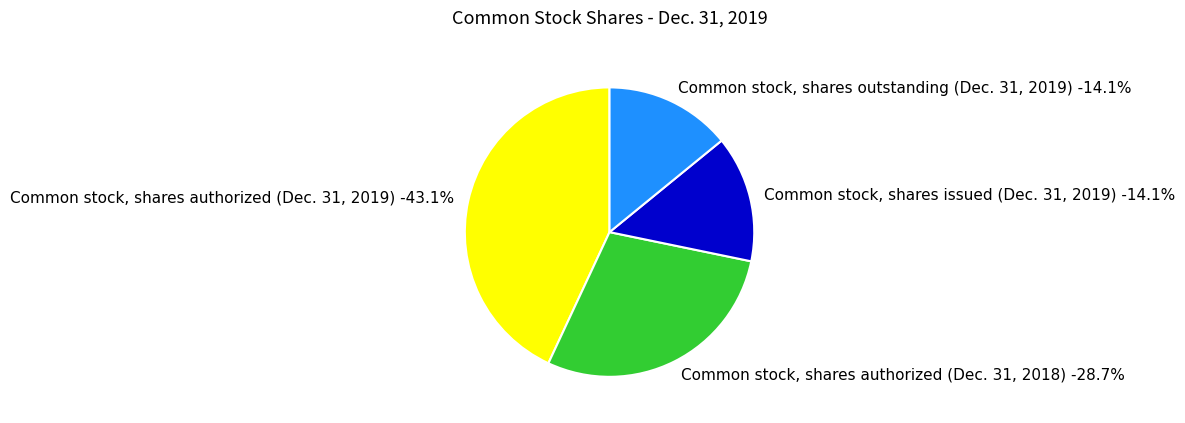

Does Common stock, shares outstanding (Dec. 31, 2019) account for over 50% of the chart?

No